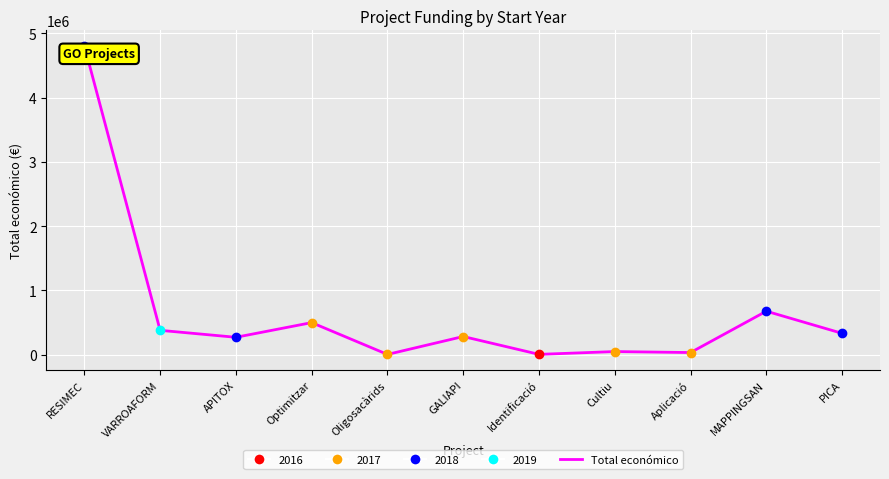

Is it true that the value at GALIAPI is 450159?

False